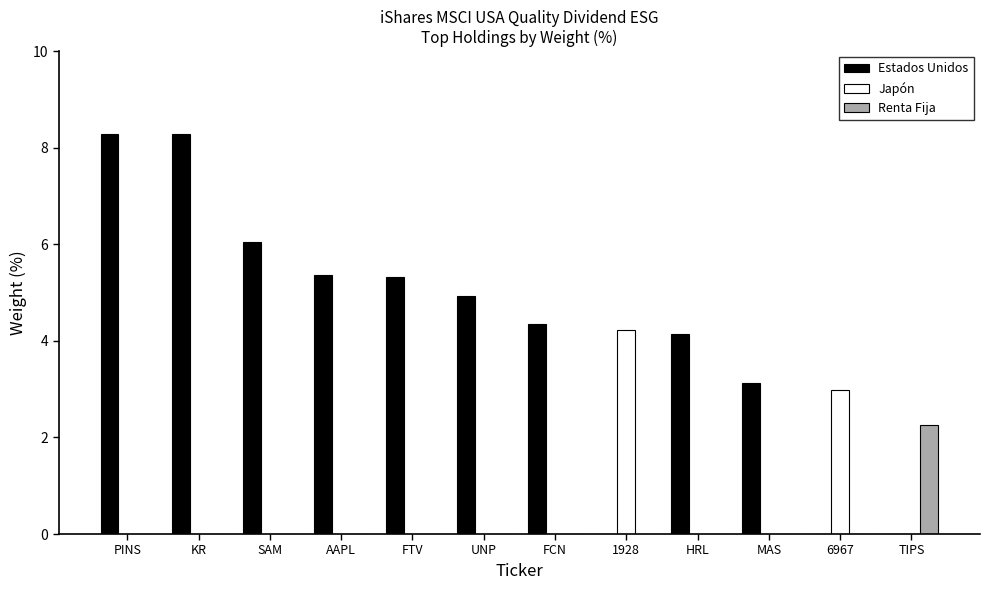

Which series has the largest total across all categories?

Estados Unidos